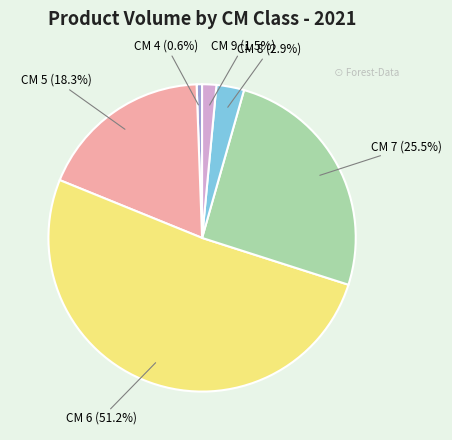

Is there a majority slice in this chart?

Yes